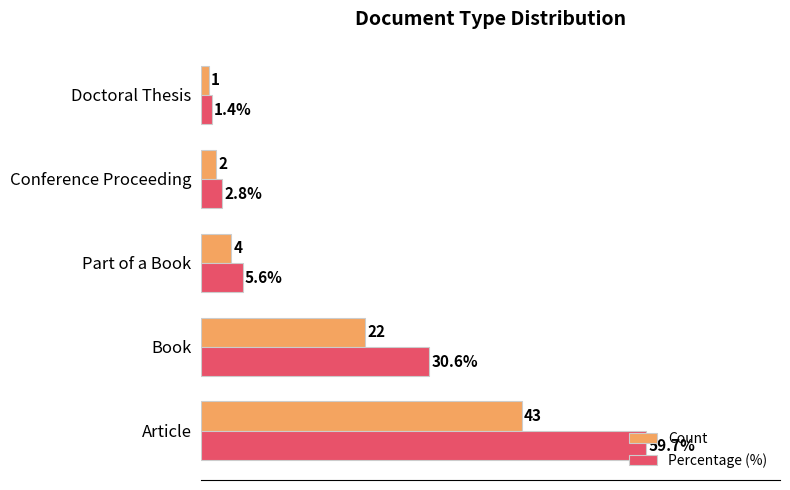

List the series in order of their overall mean, highest first.

Percentage (%), Count